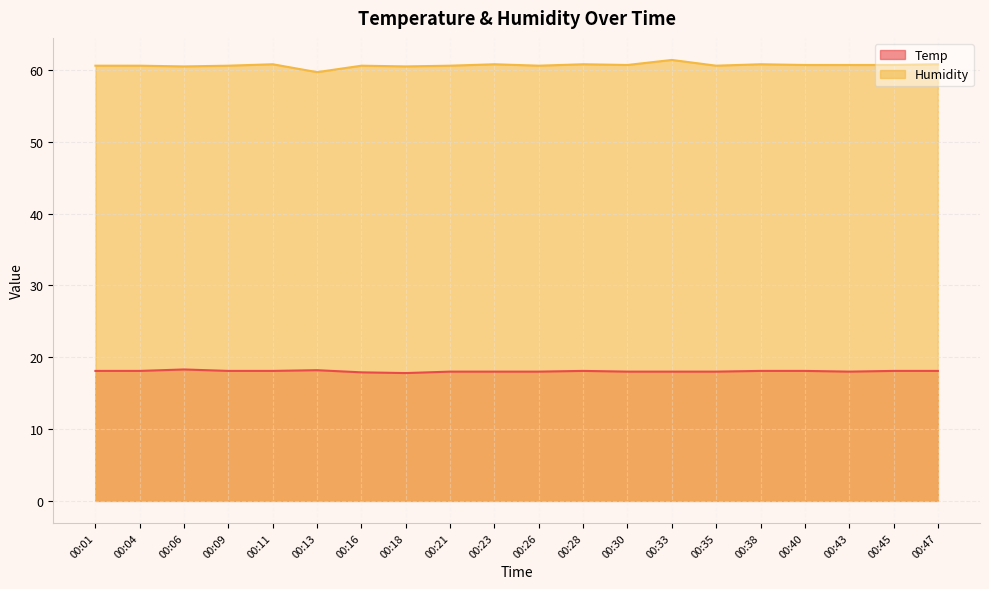

At which category is the sum across all series the highest?

00:33